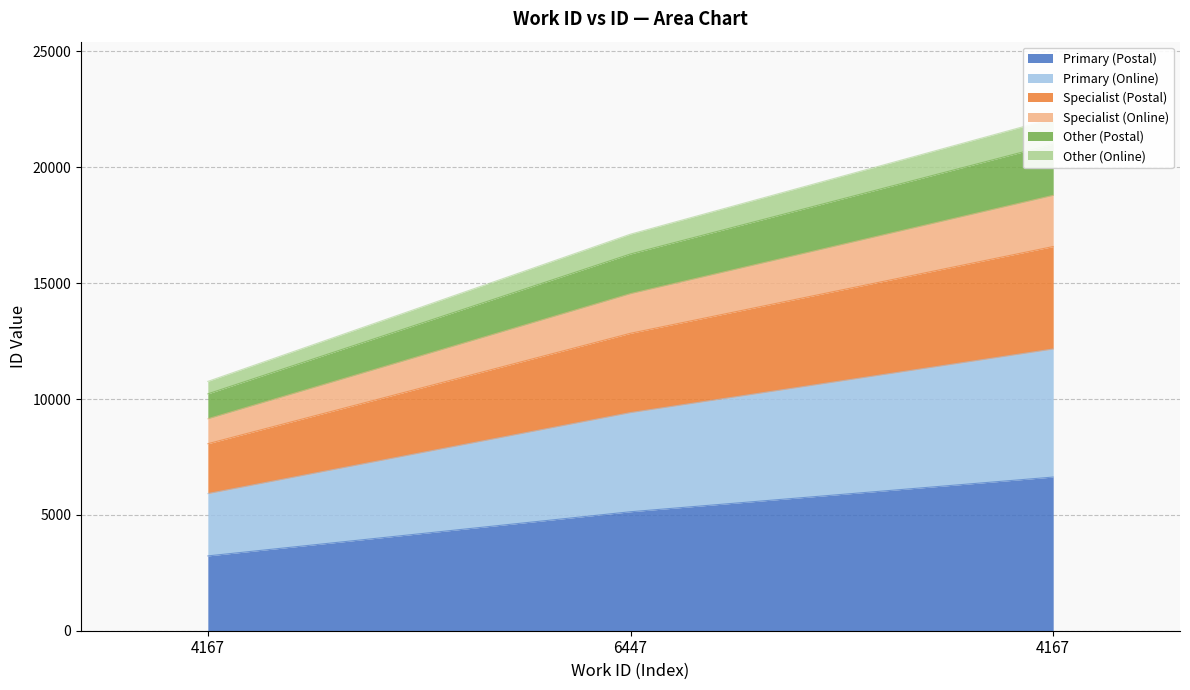

What value does the data have at 4167?

6632.4